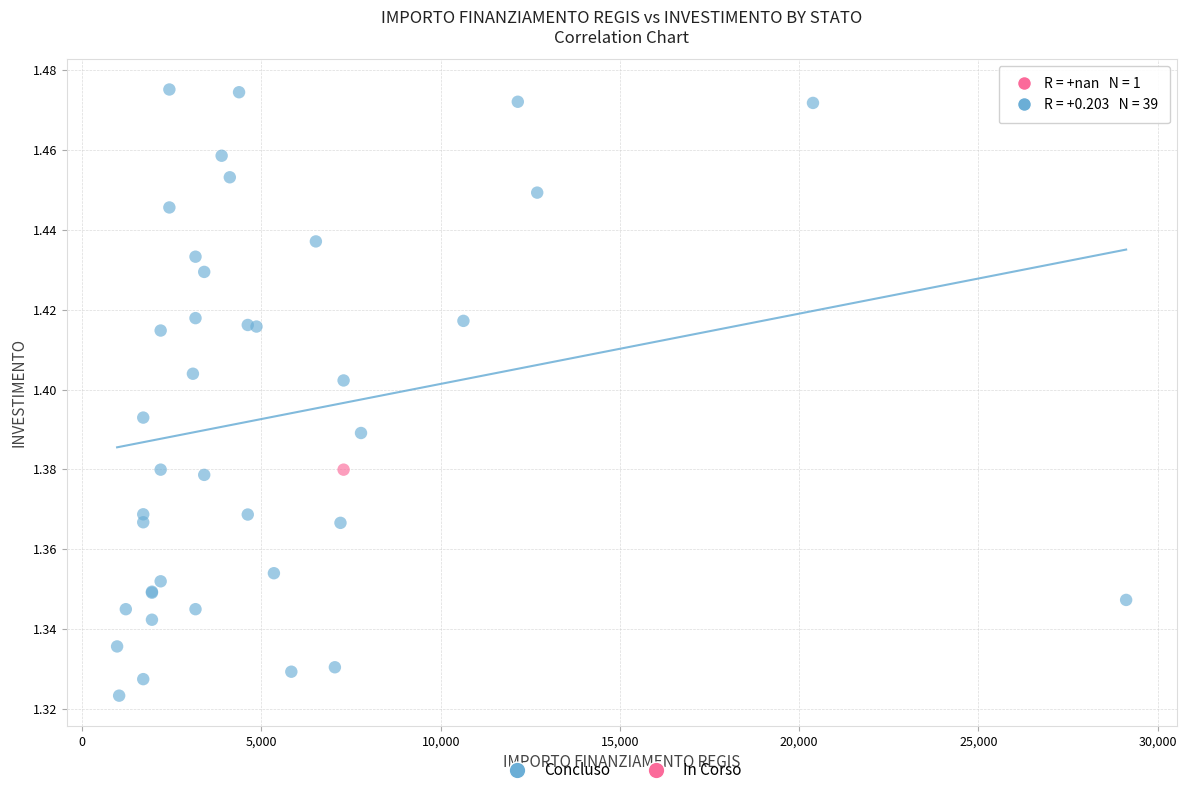

What are all the series names shown in the legend?

Concluso, In Corso